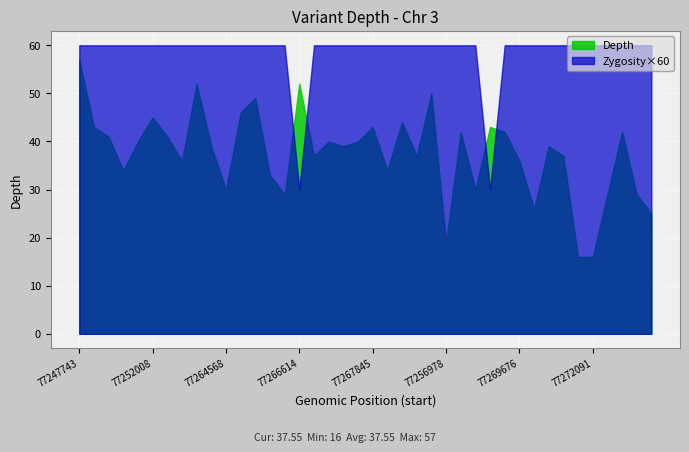

Which series ends up on top after the final intersection of Zygosity×60 and Depth?

Zygosity×60